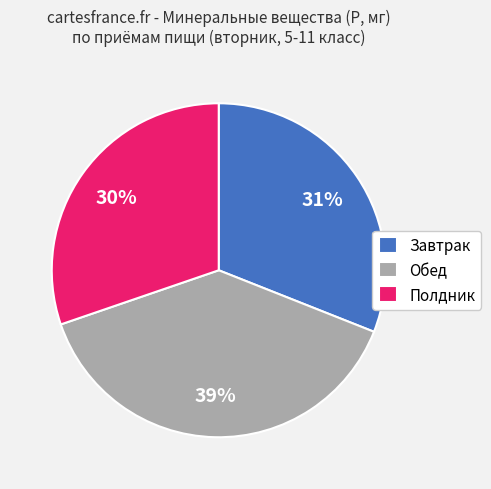

To the nearest percent, what is the average slice percentage?

33%